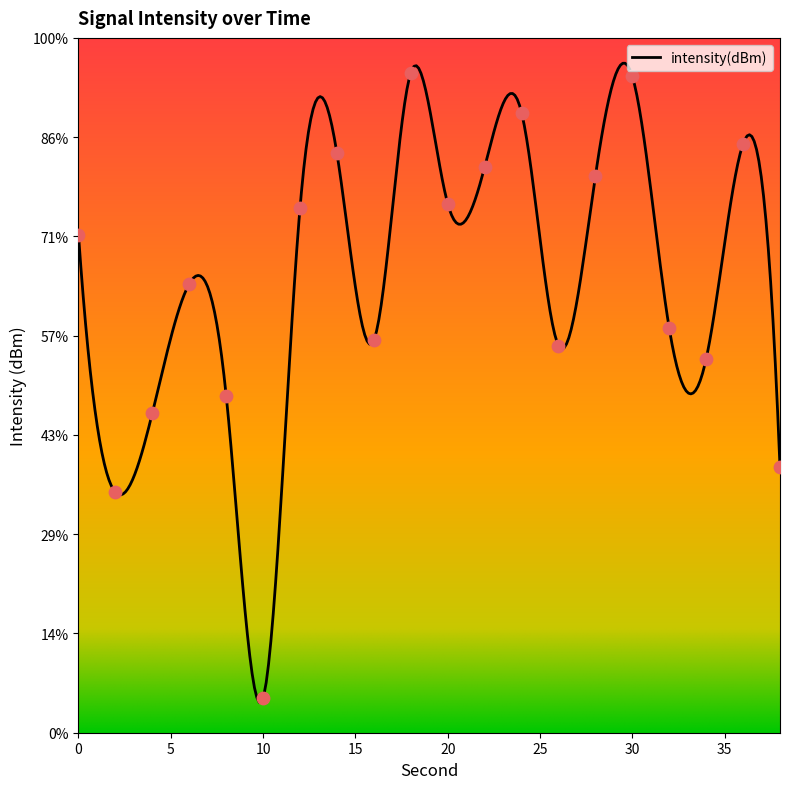

Between 10 and 6, which is larger?

6